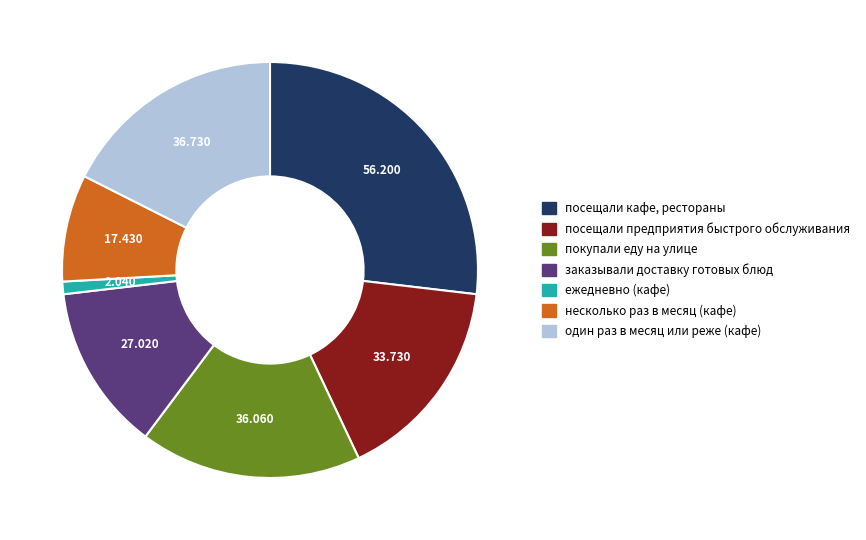

Is there a majority slice in this chart?

No